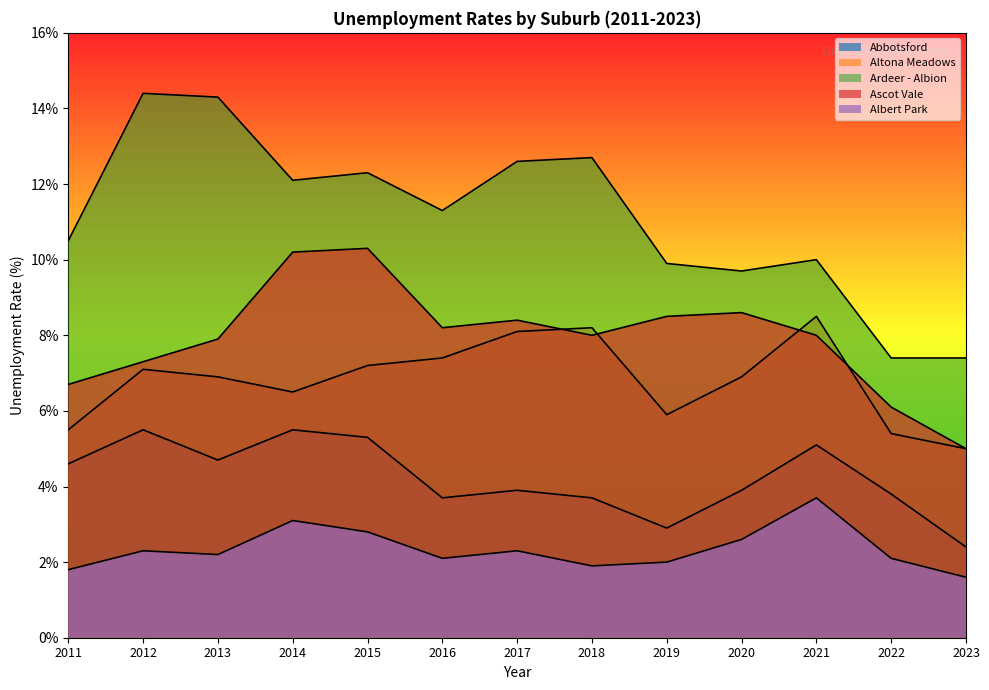

What is the value of the Ascot Vale point at the 4th from the left?

10.2